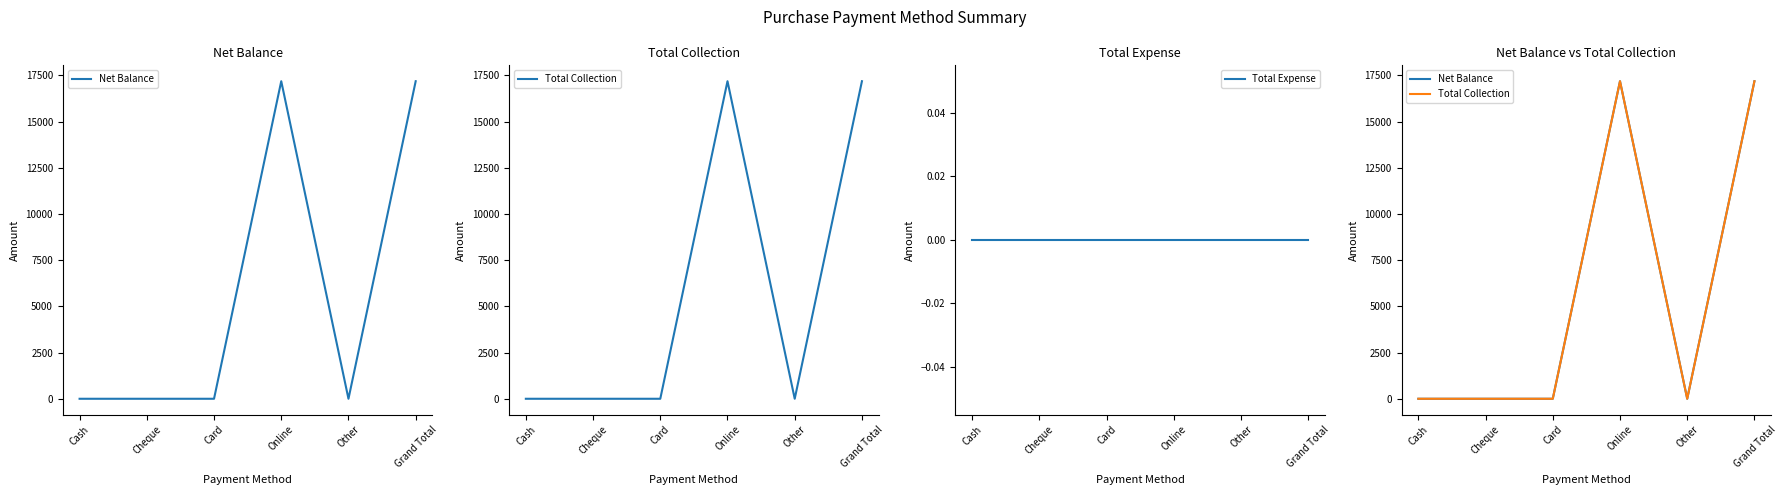

Is the value of Net Balance at Online greater than the value of Total Collection at Card?

Yes